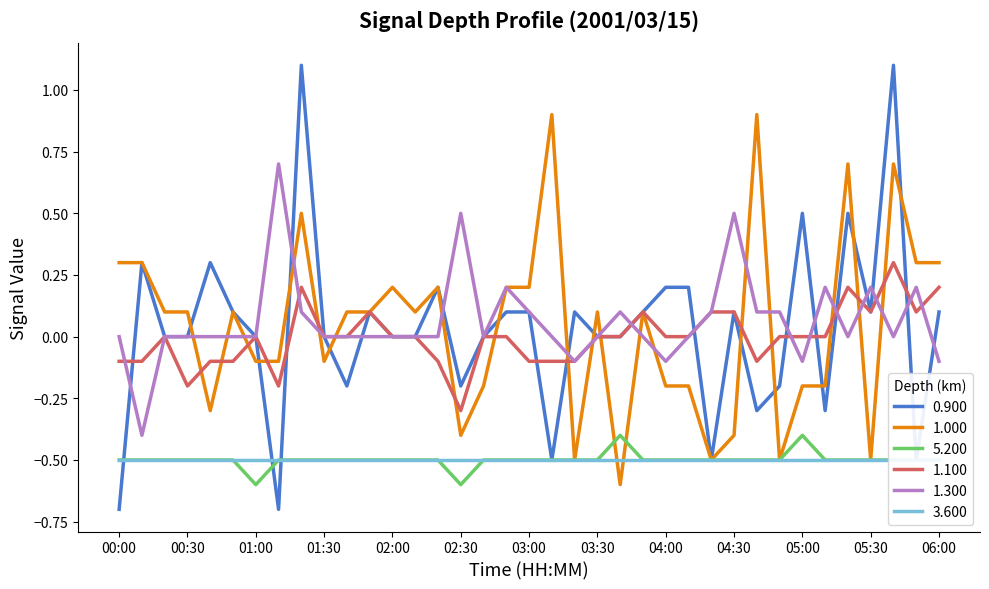

How many lines are shown in the chart?

5